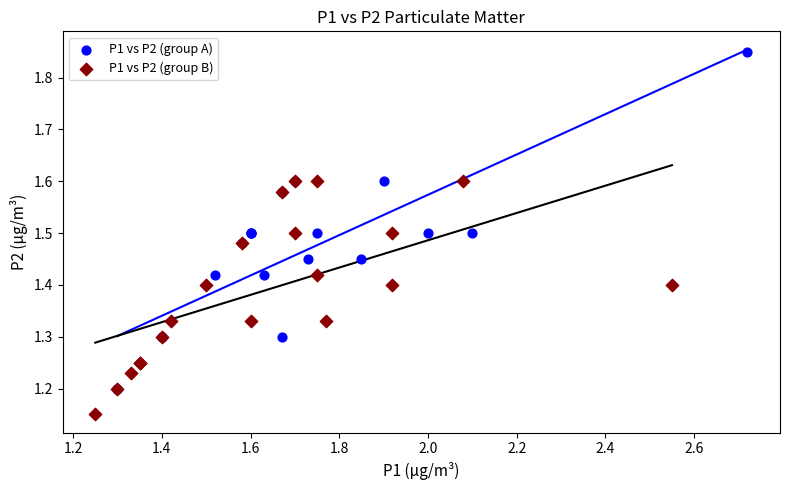

Which series reaches the maximum Y coordinate?

P1 vs P2 (group A)